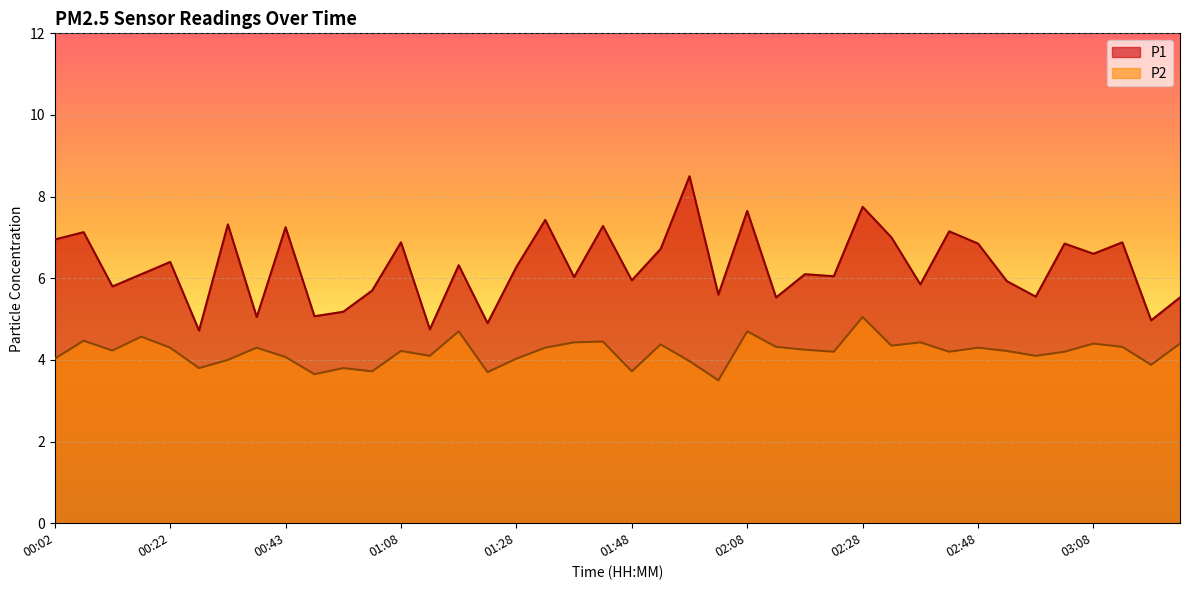

What is the label of the 33rd point from the right?

00:38